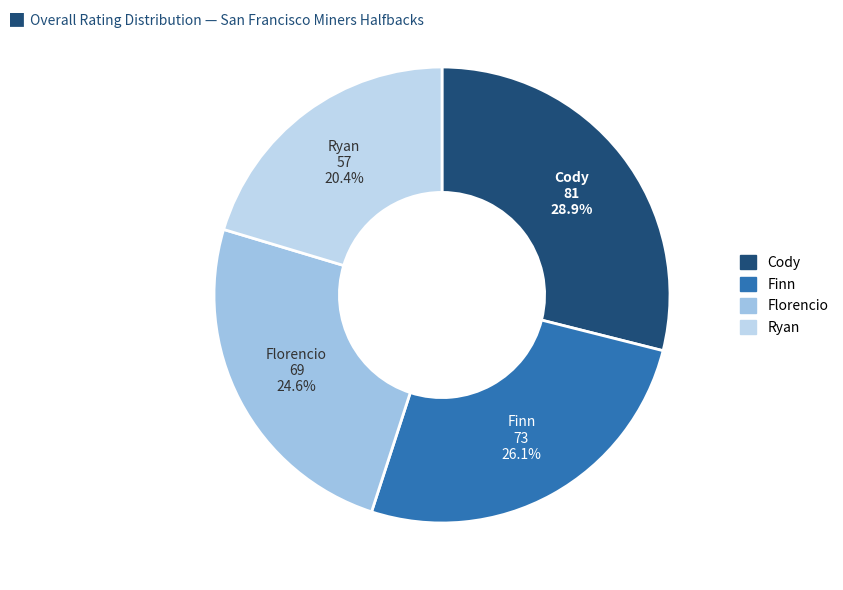

To the nearest percent, what is the combined percentage of Ryan and Florencio?

45%